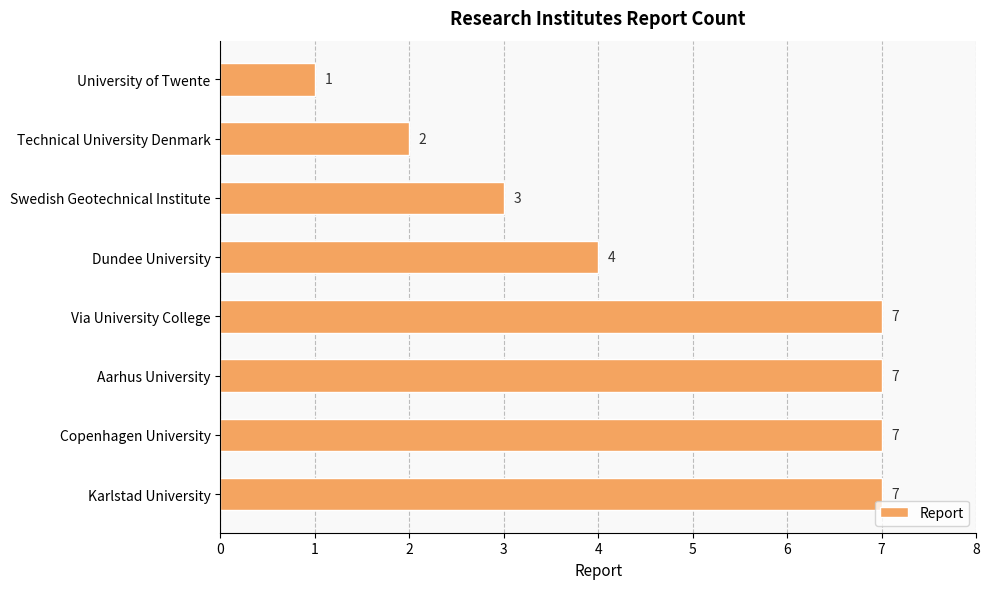

What is the greatest value displayed?

7